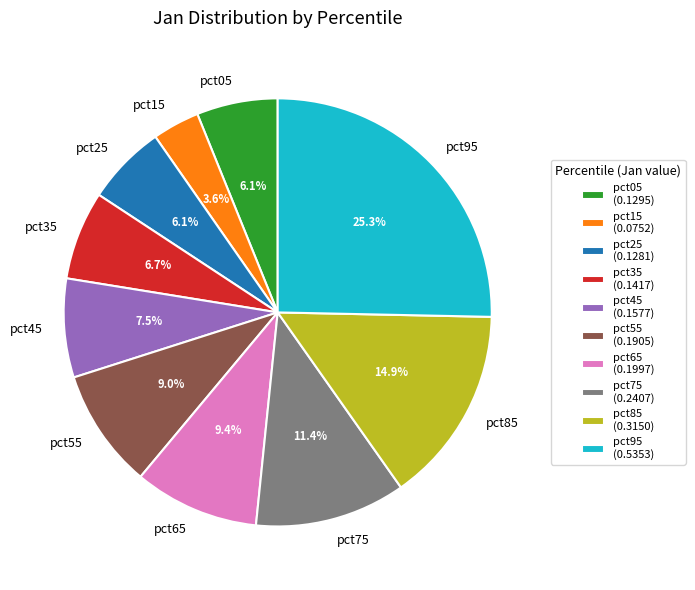

Which slice is the largest?

pct95